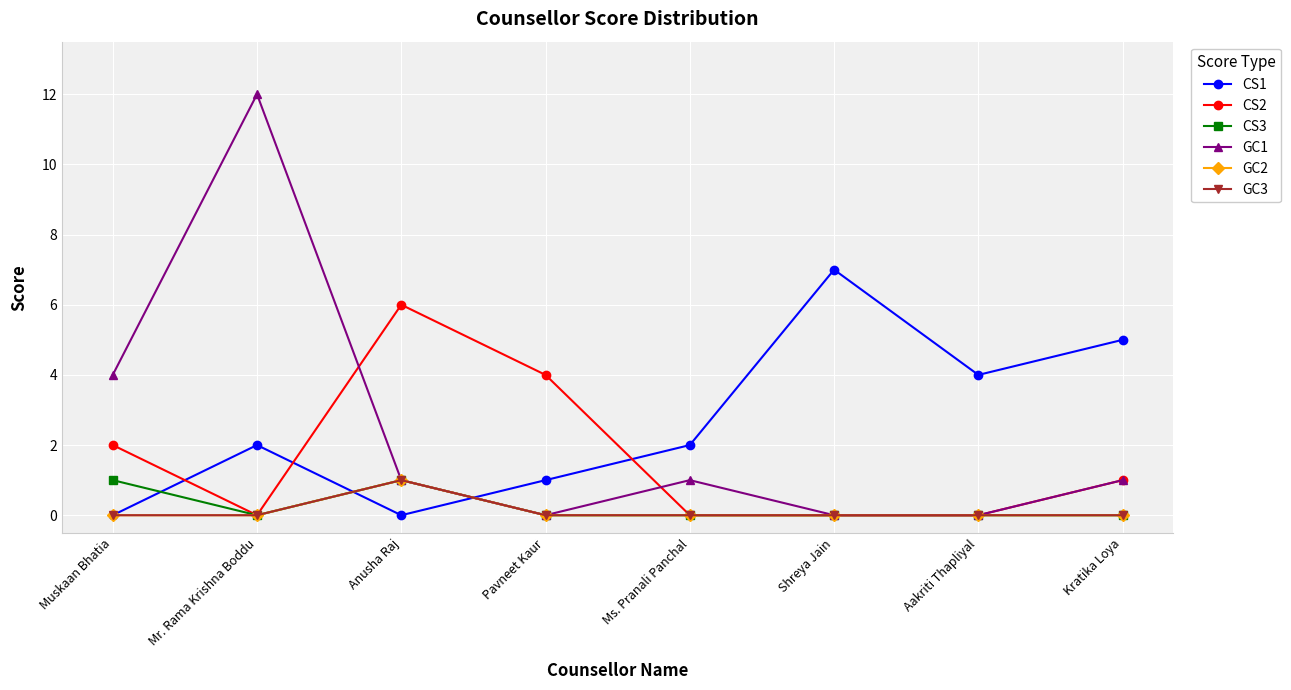

True or false: GC2 and CS3 cross at least once.

False